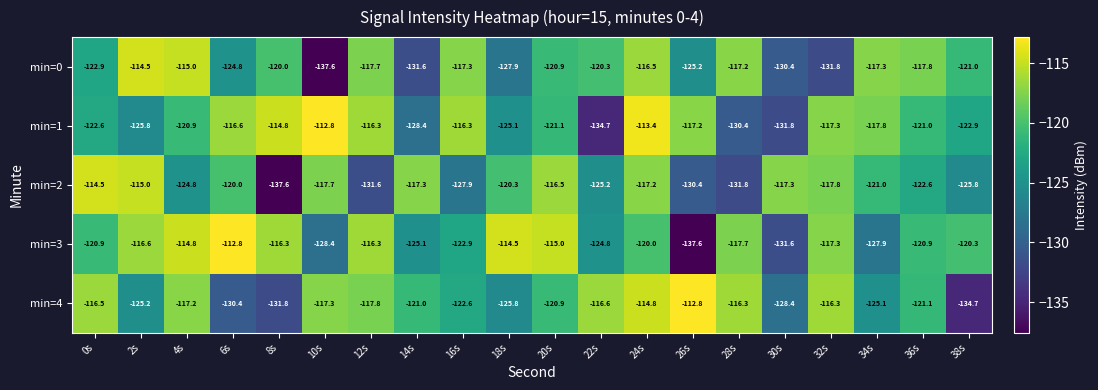

Which series changed the most between 10s and 26s?

min=2